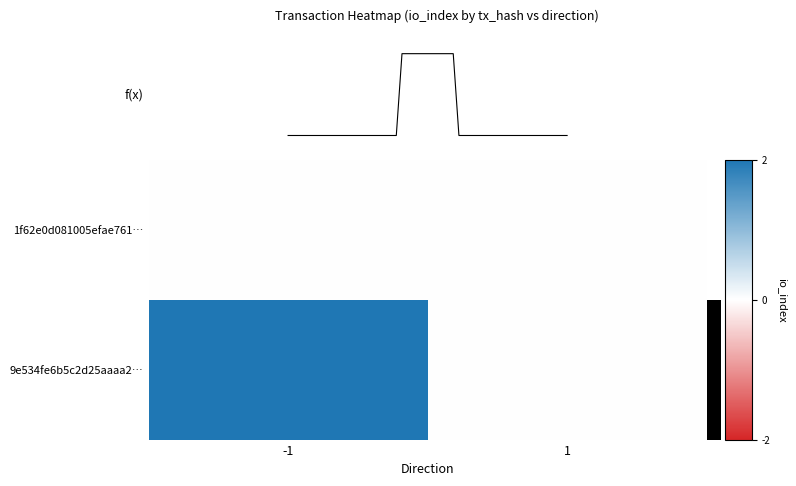

At 1, list the series in order from smallest to largest.

1f62e0d081005efae761…, 9e534fe6b5c2d25aaaa2…